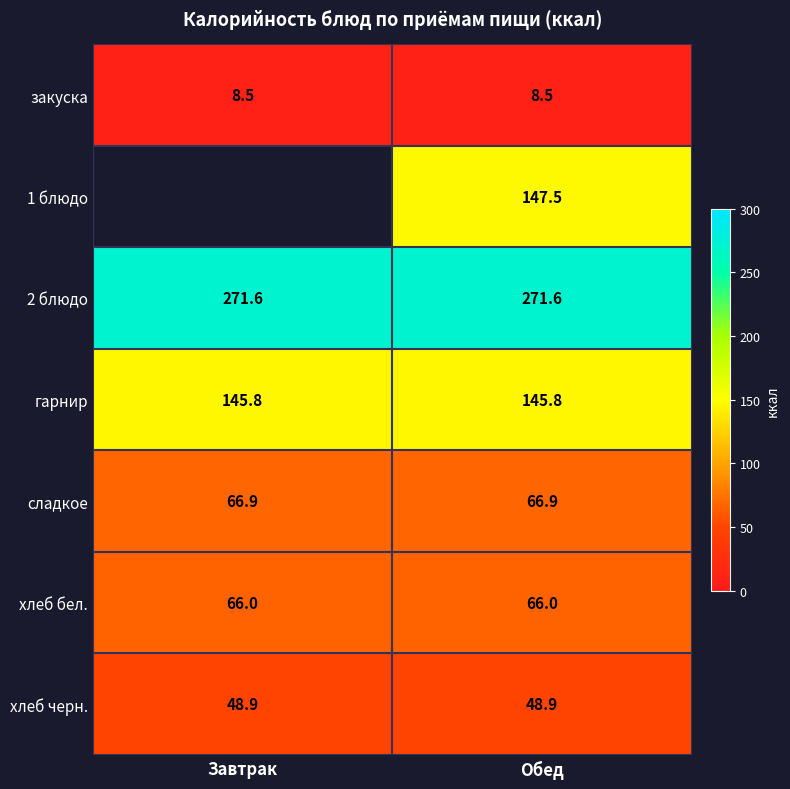

What is the spread (max minus min) of values at Обед?

263.1